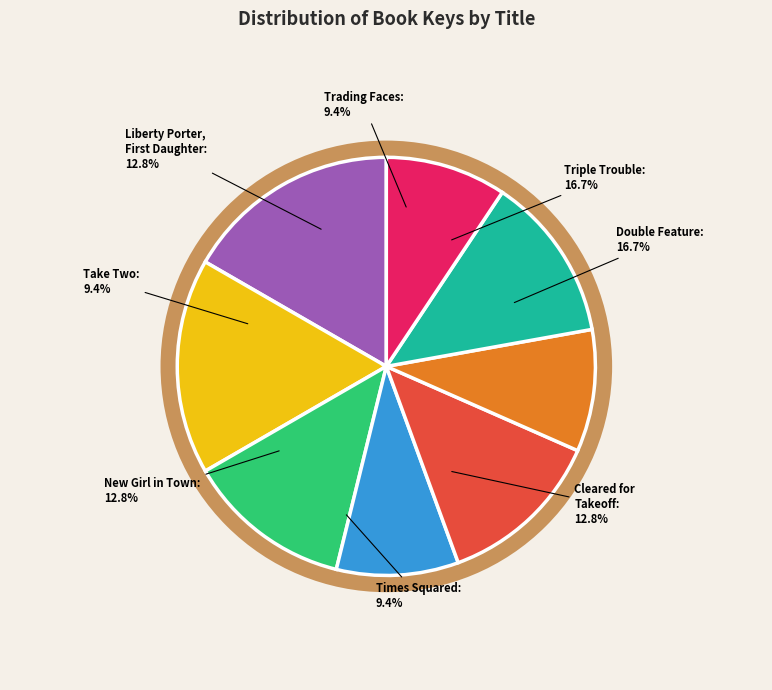

To the nearest percent, what percentage of the pie is Times Squared?

9%